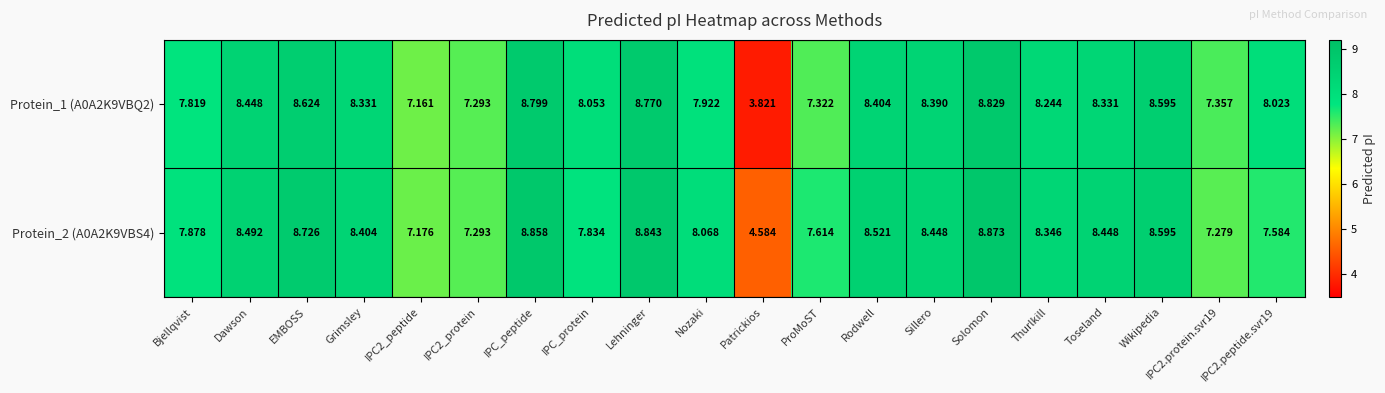

Which series has the largest range (max minus min)?

Protein_1 (A0A2K9VBQ2)